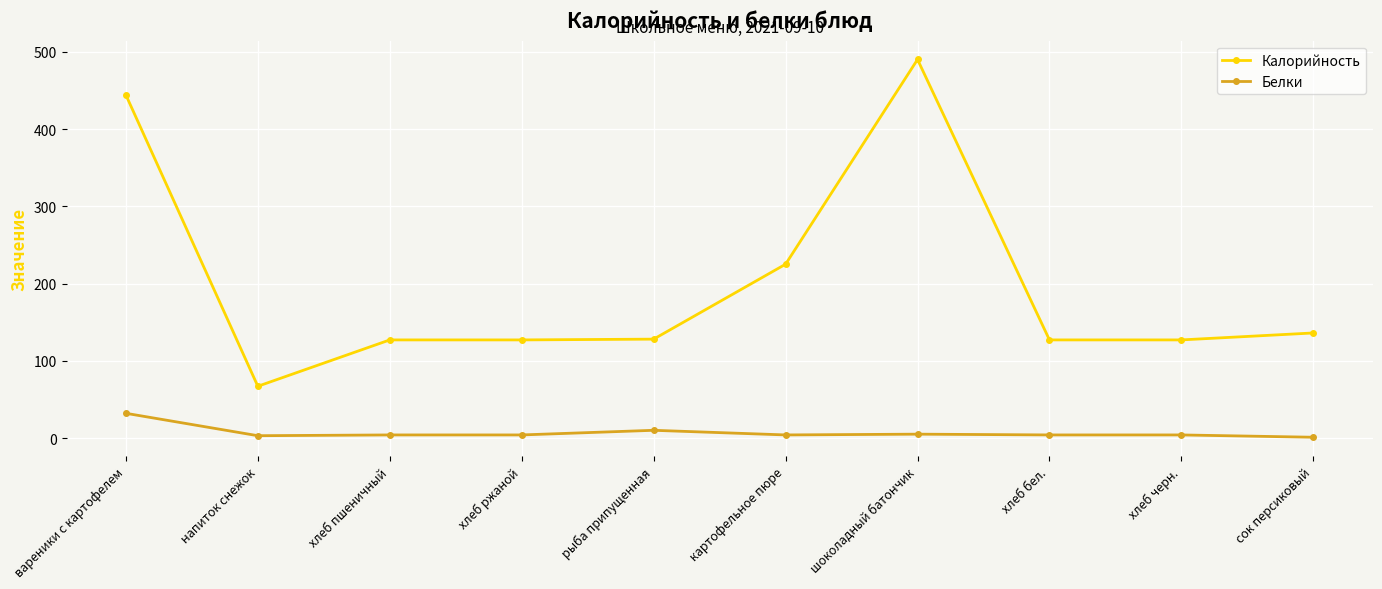

What is the difference between the maximum and second lowest values in the Белки series?

29